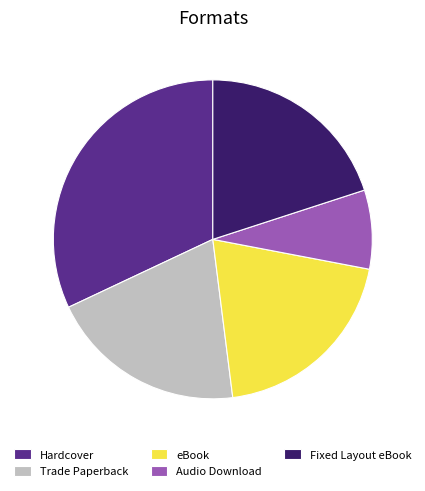

Is there any slice that represents more than half of the pie?

No